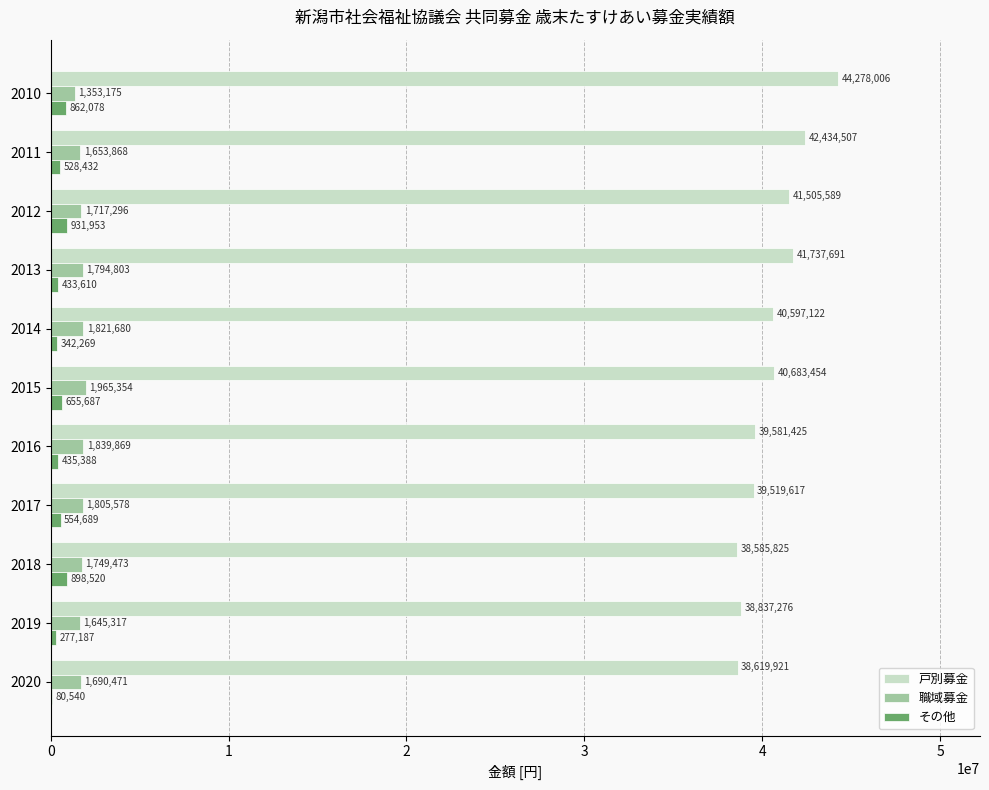

How many data points does each series have?

11